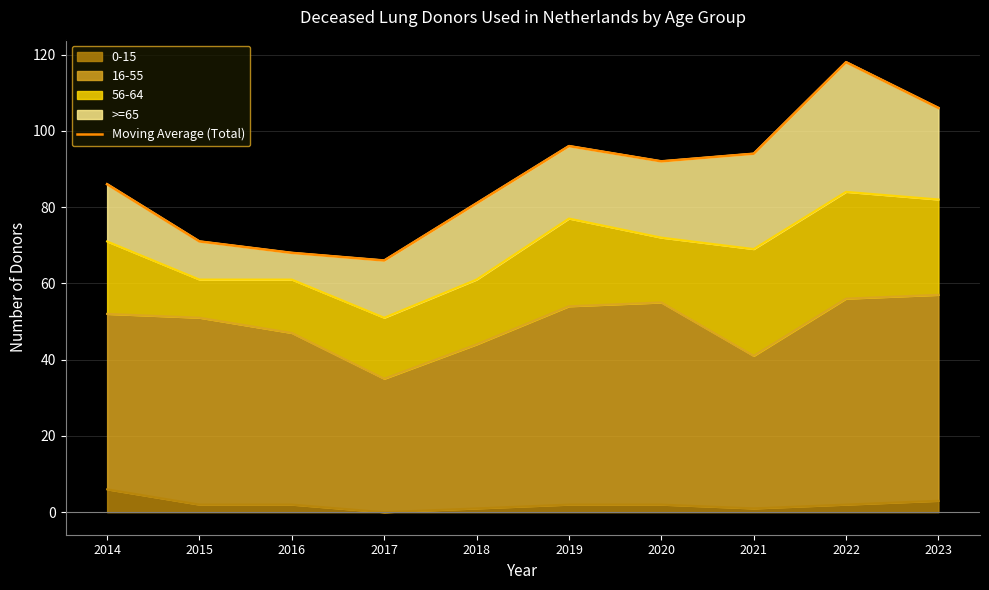

What is the change in value from 2019 to 2021?

-2